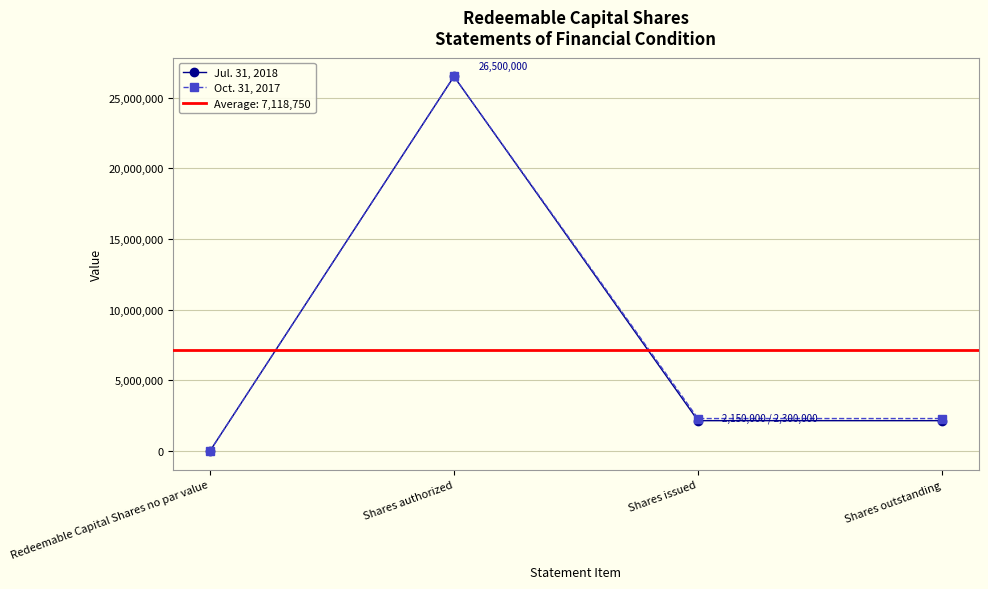

True or false: Jul. 31, 2018 and Oct. 31, 2017 intersect in this chart.

False